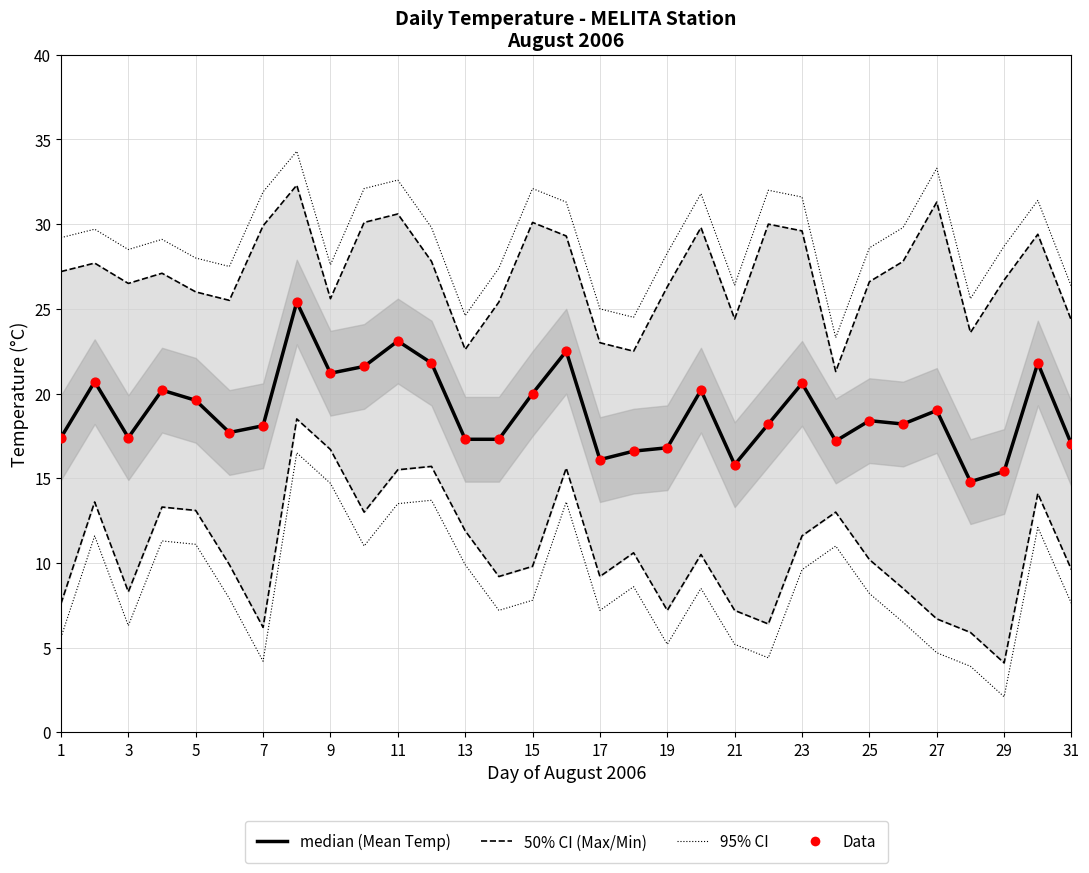

What is the total value across all series at 27?

69.2